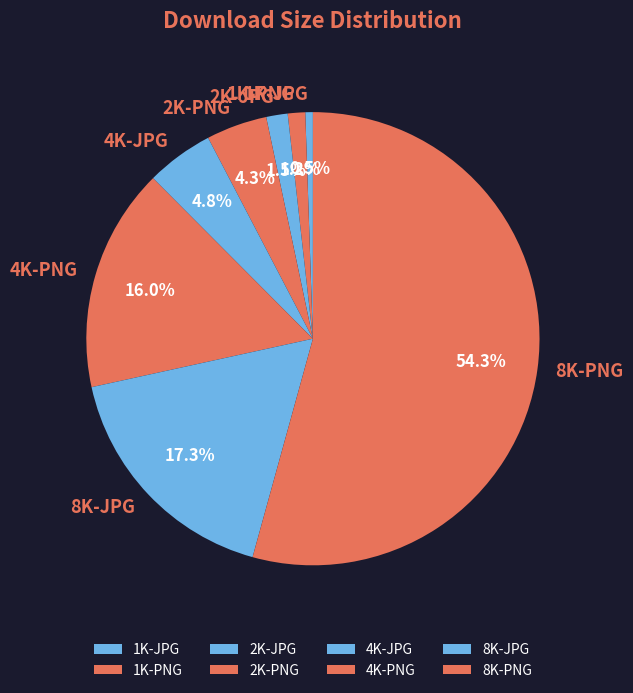

To the nearest percent, what percentage of the pie is 1K-PNG?

1%